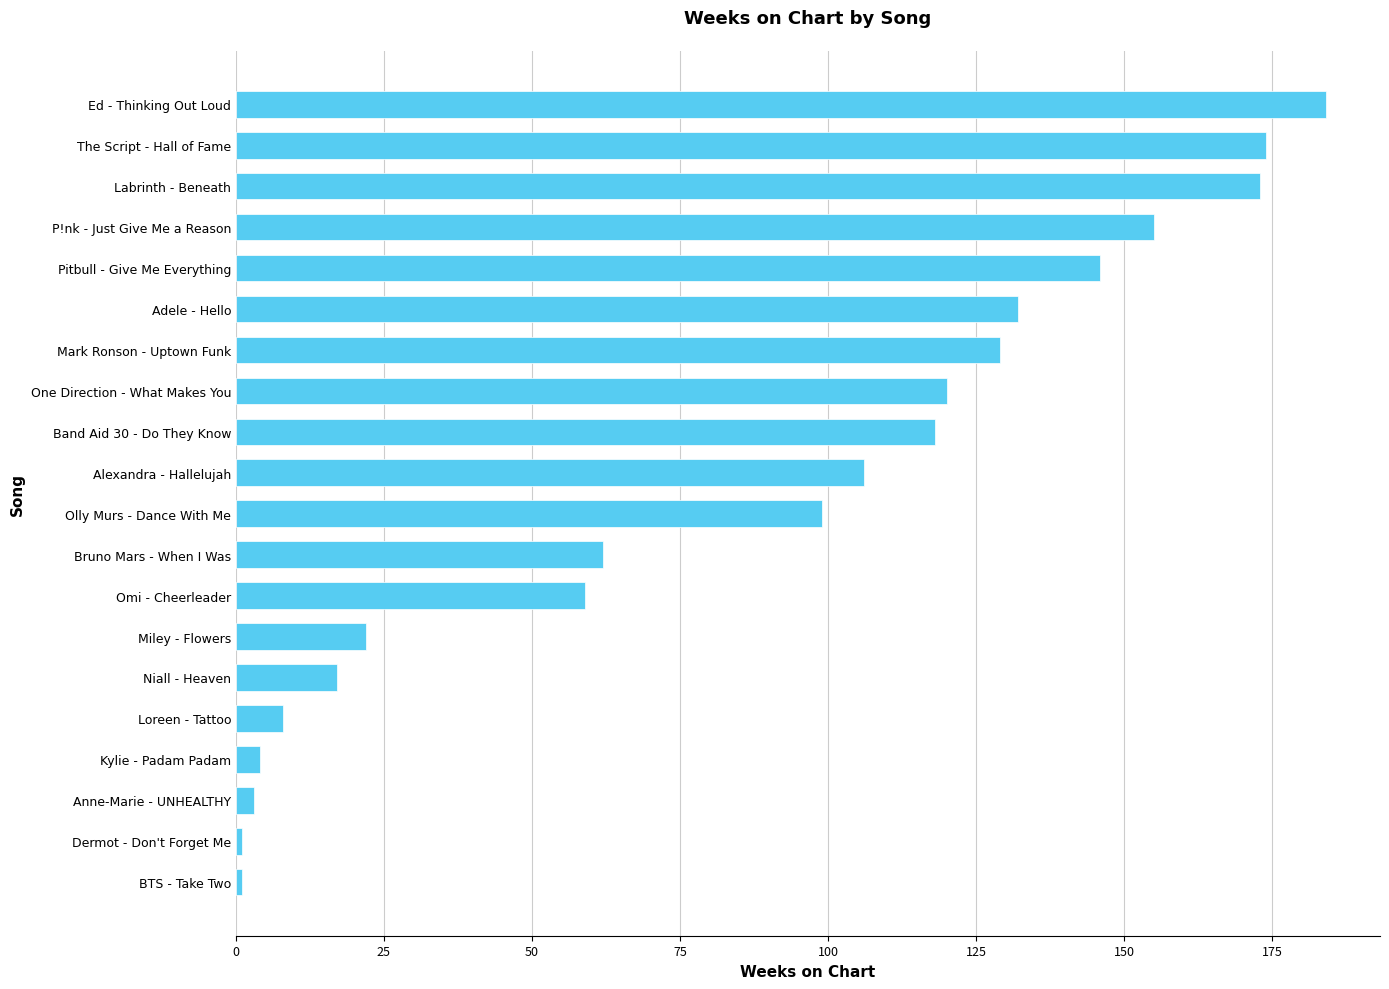

What value does the data have at Miley - Flowers?

22